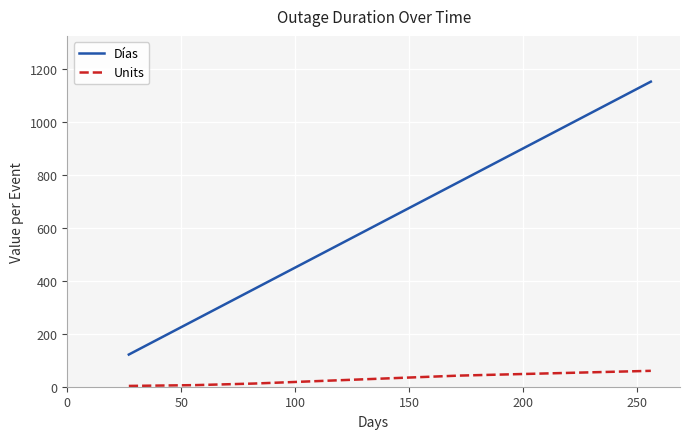

Which series has the largest total across all categories?

Días